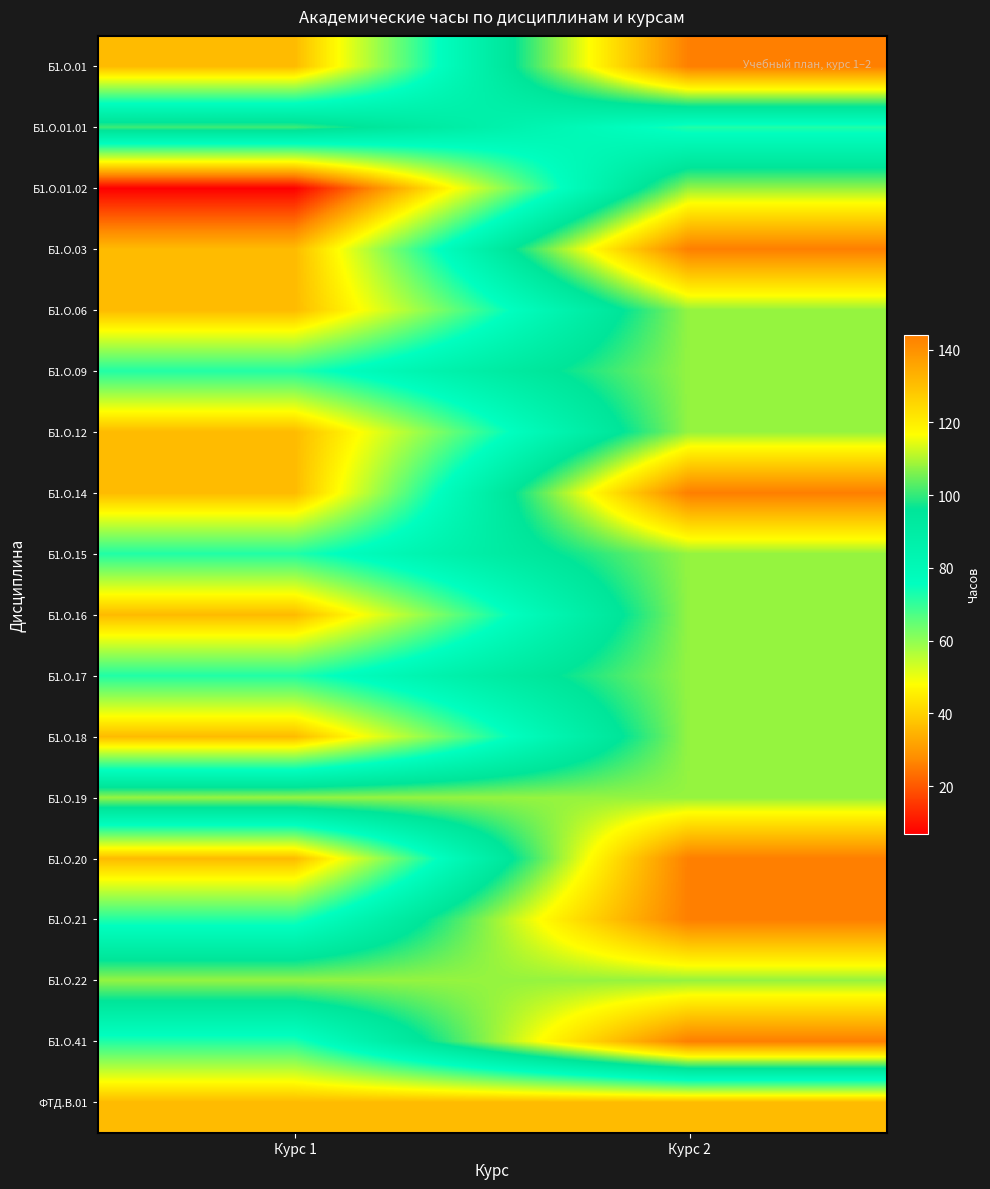

Which has a higher value, Курс 1 or Курс 2?

Курс 2